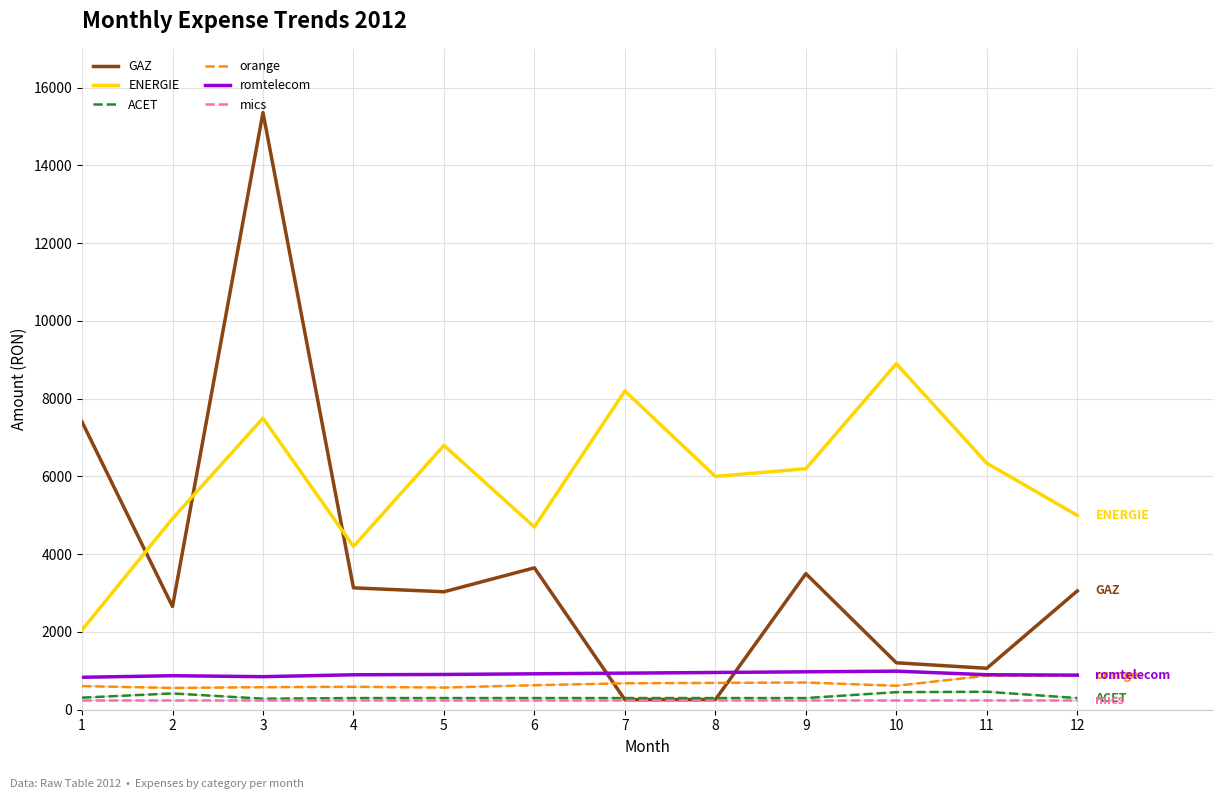

How many times do GAZ and orange cross each other?

2